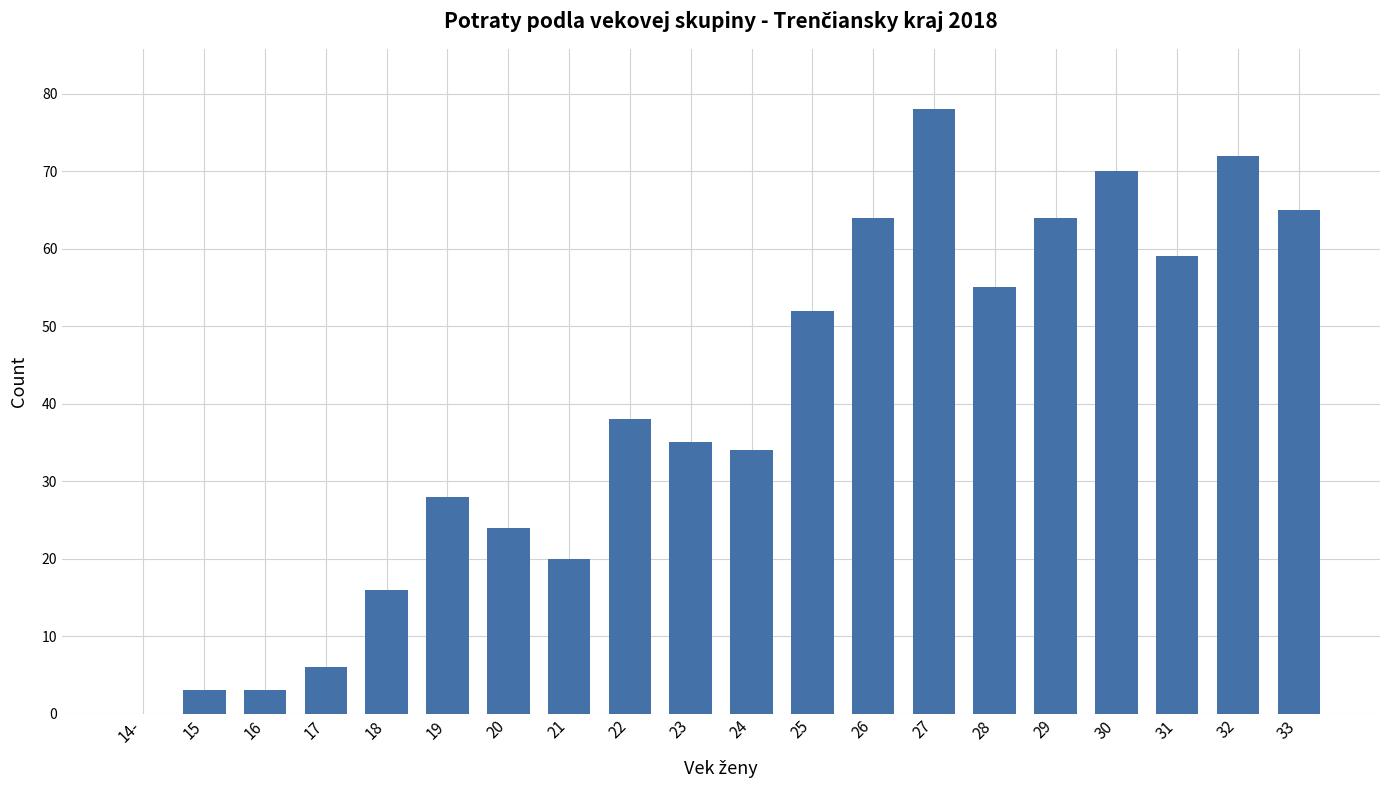

What is the sum of all values?

786